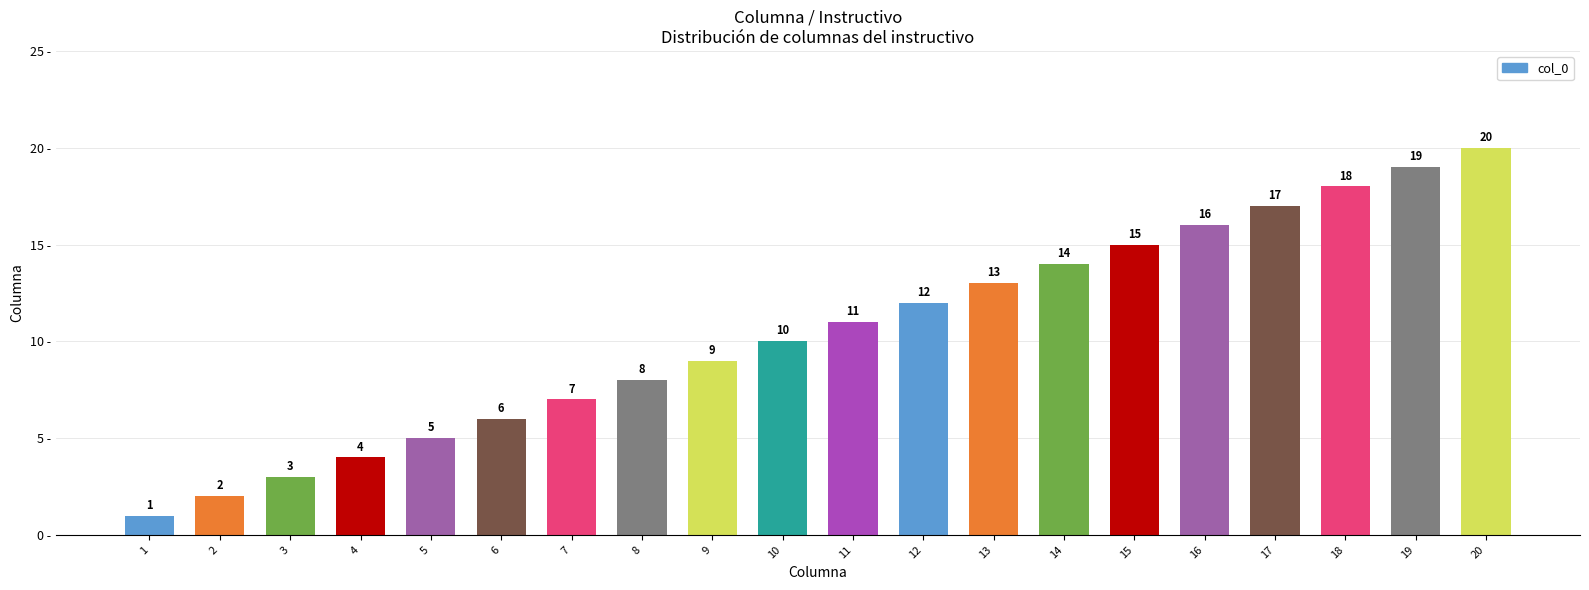

At which label is the value closest to 10?

10